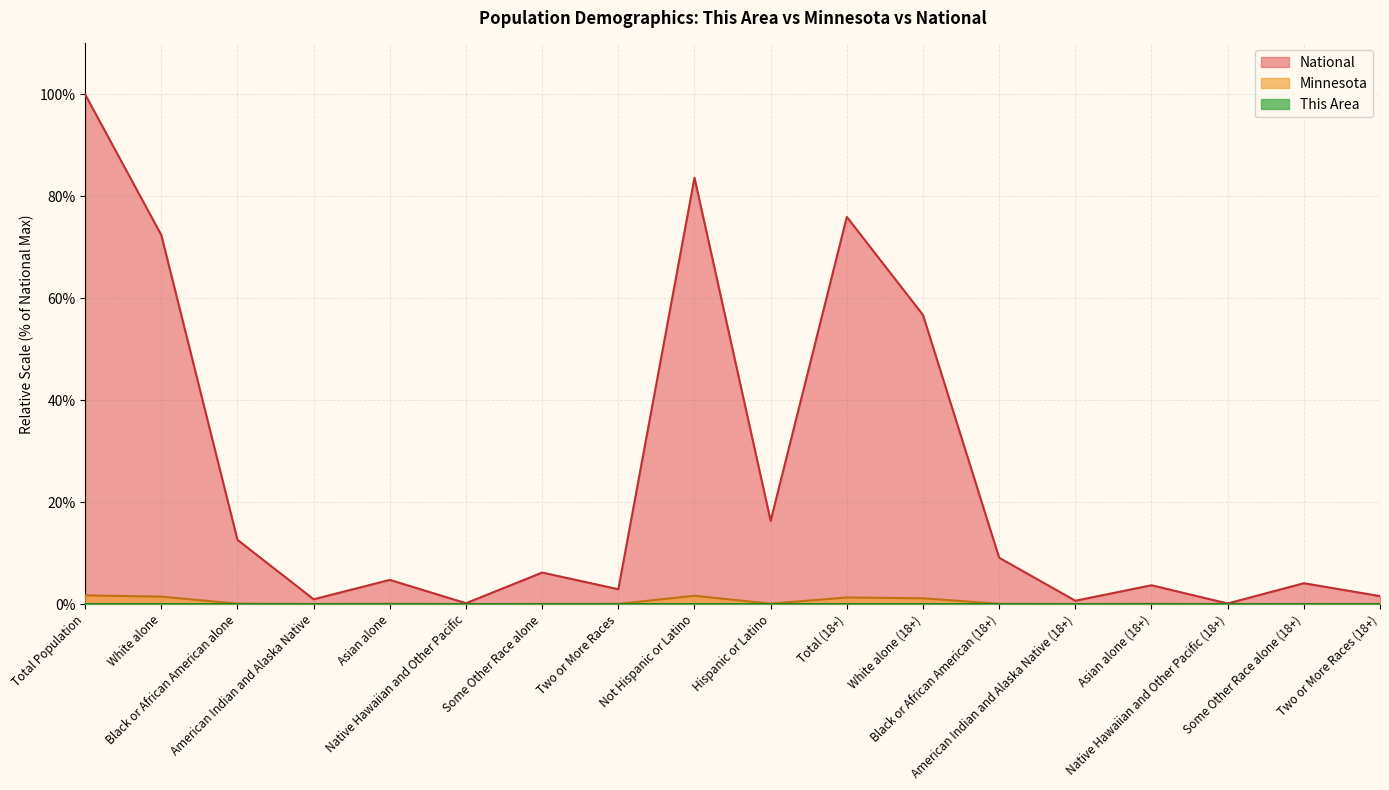

Where does the National series first go above 6?

Total Population